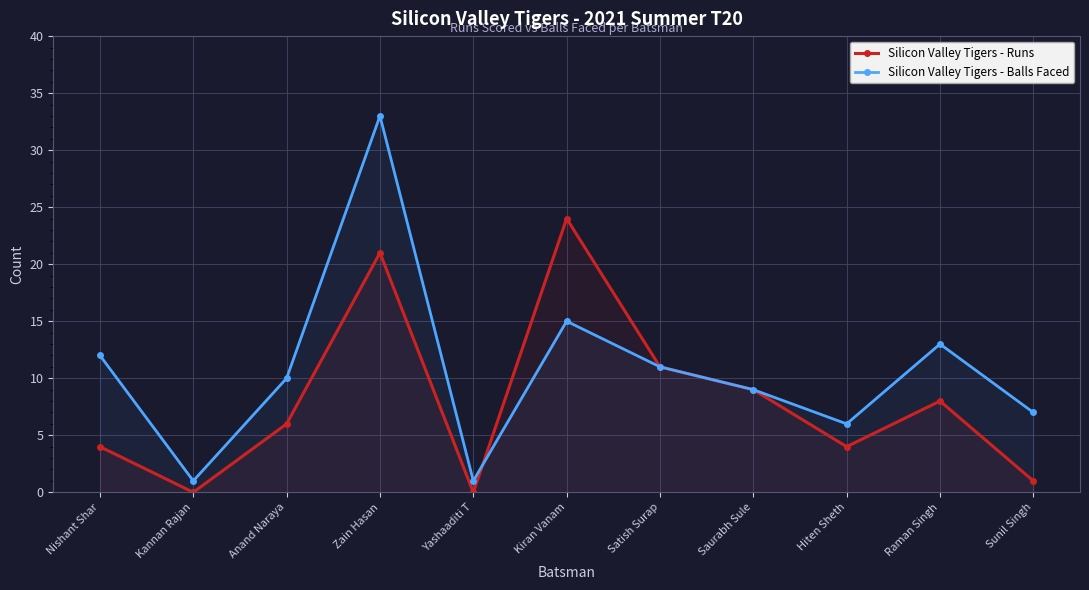

How many interior local valleys does the Silicon Valley Tigers - Balls Faced series have?

3